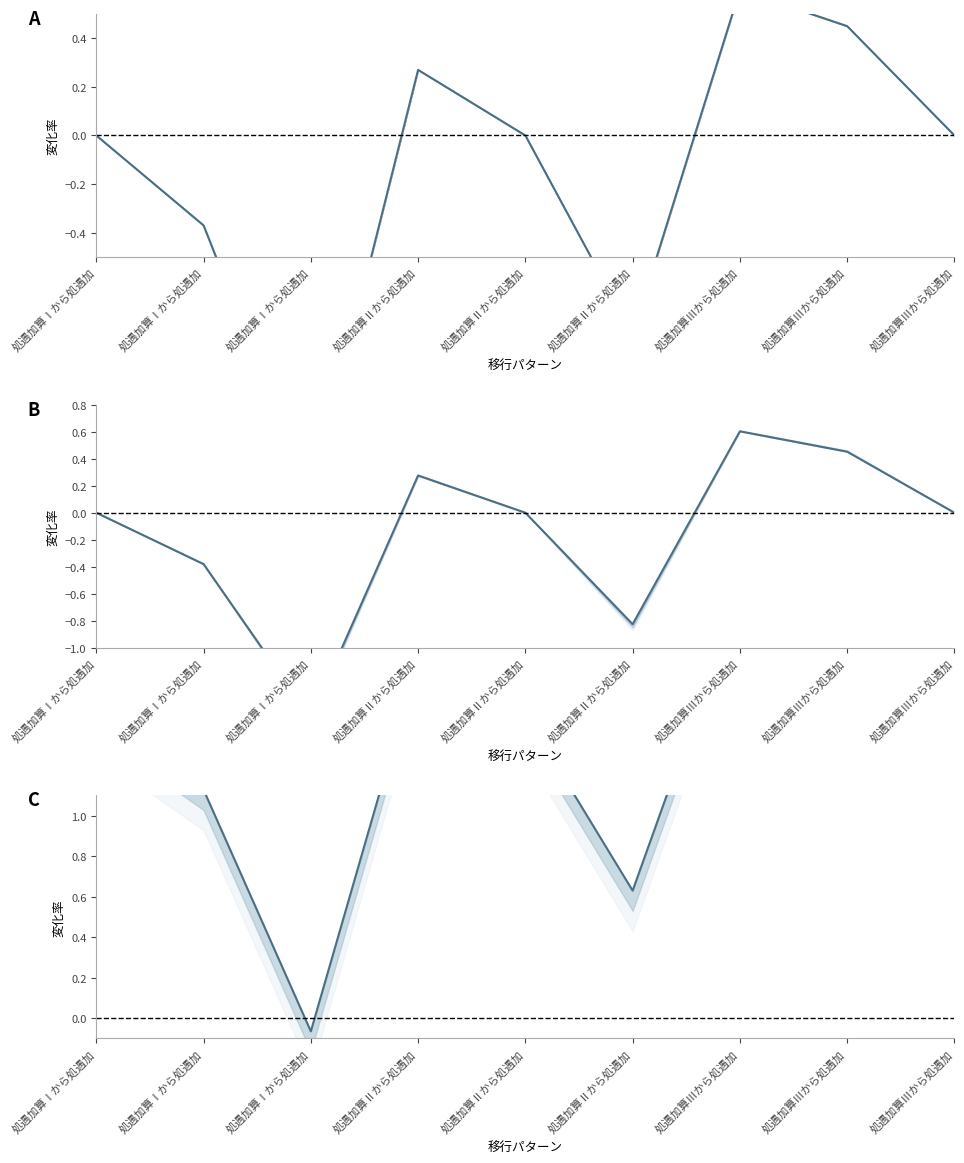

Is it true that 地域密着型通所介護 equals 1.8 at 処遇加算Ⅱから処遇加?

True